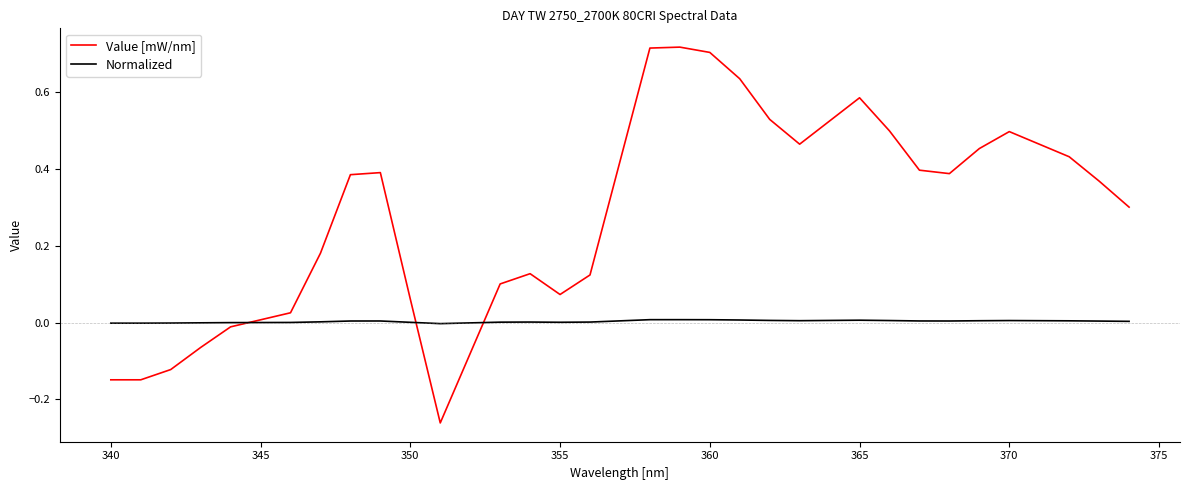

Rank the series by their maximum value, from highest to lowest.

Value [mW/nm], Normalized